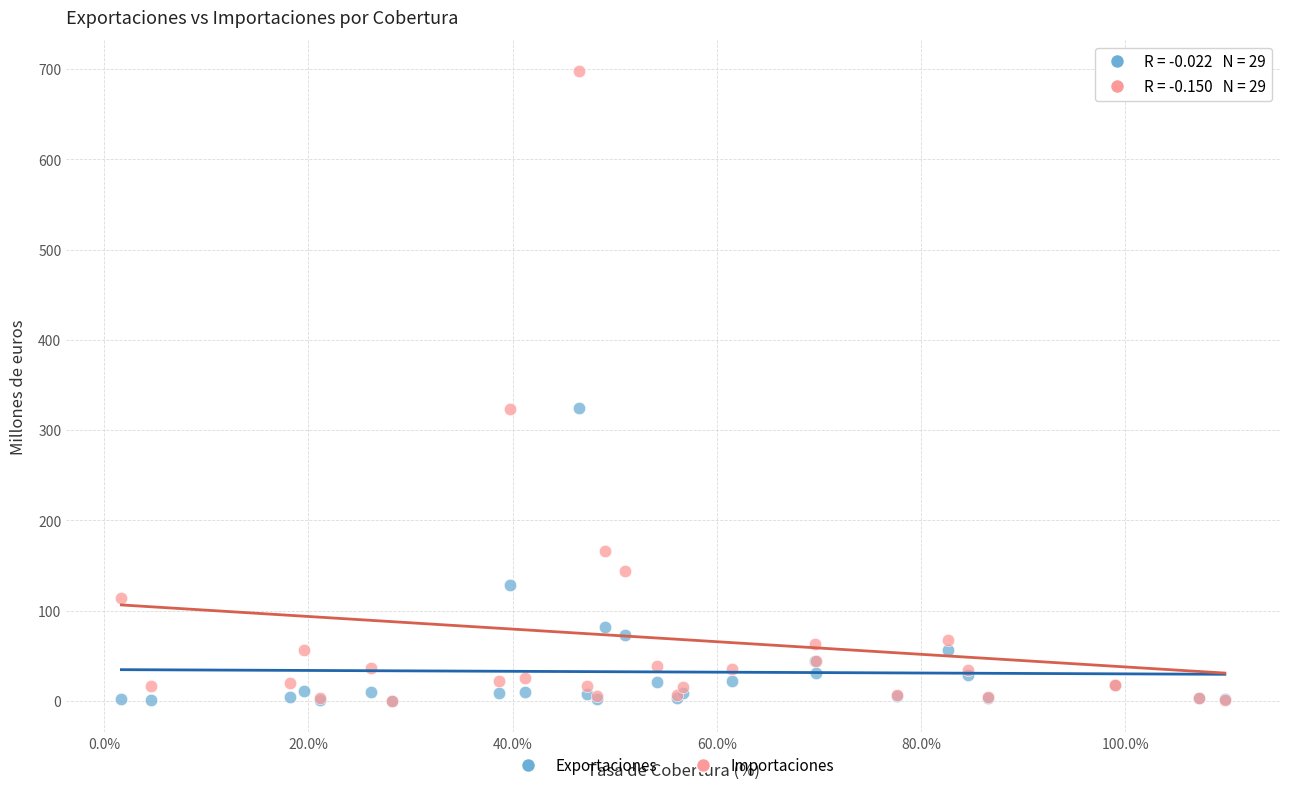

Which series reaches the maximum Y coordinate?

Importaciones